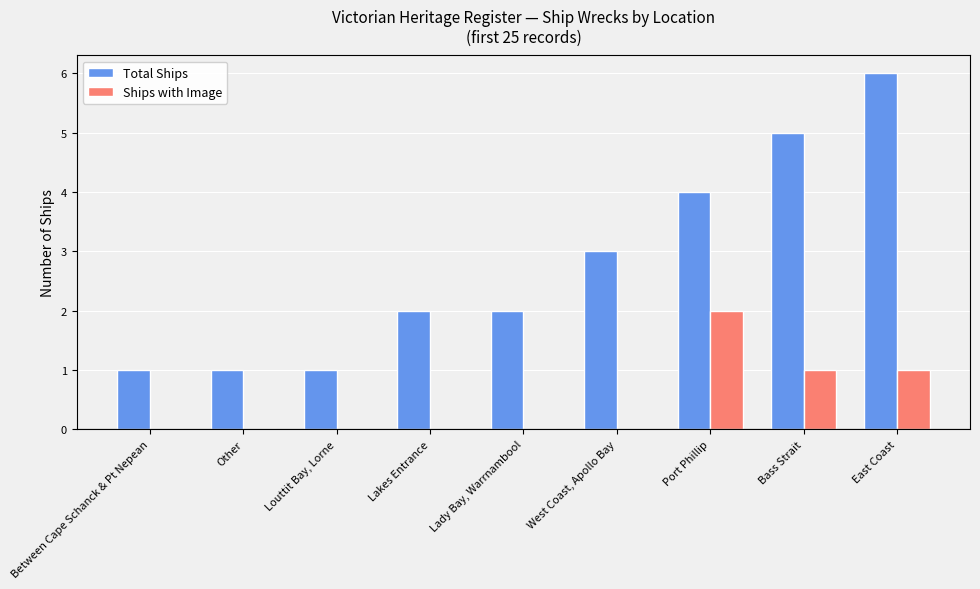

Is the value of Total Ships at Other greater than the value of Ships with Image at Other?

Yes